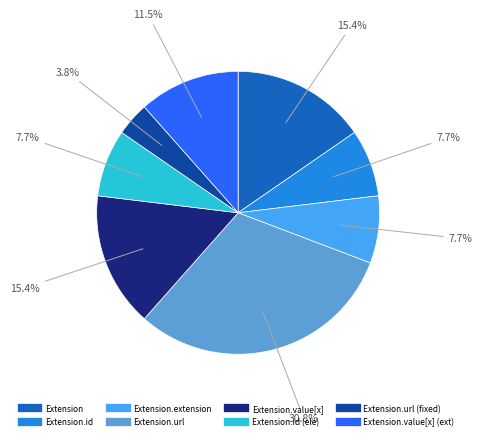

Does any single category account for the majority?

No